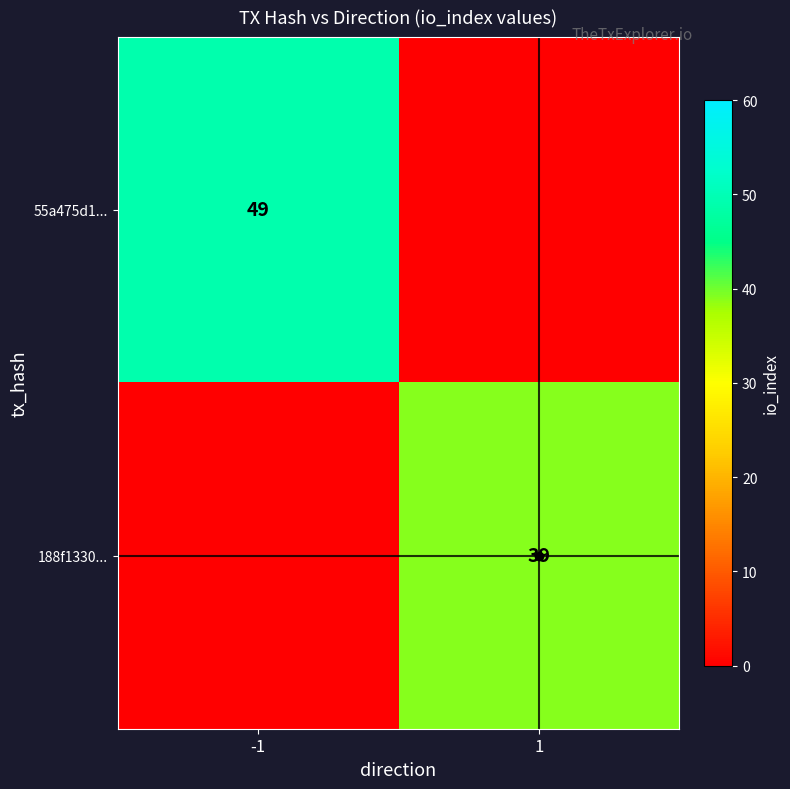

The 55a475d1... series shows 83 at -1. True or false?

False